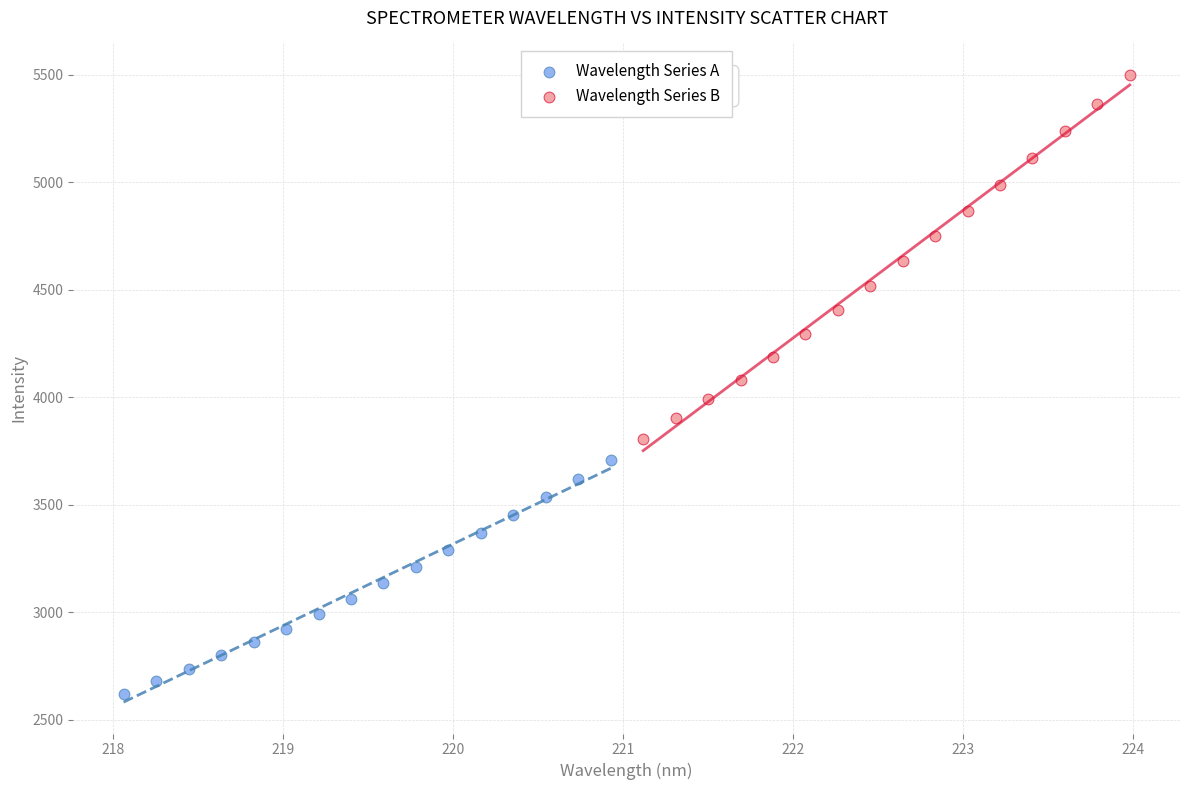

Which series reaches the maximum Y coordinate?

Wavelength Series B